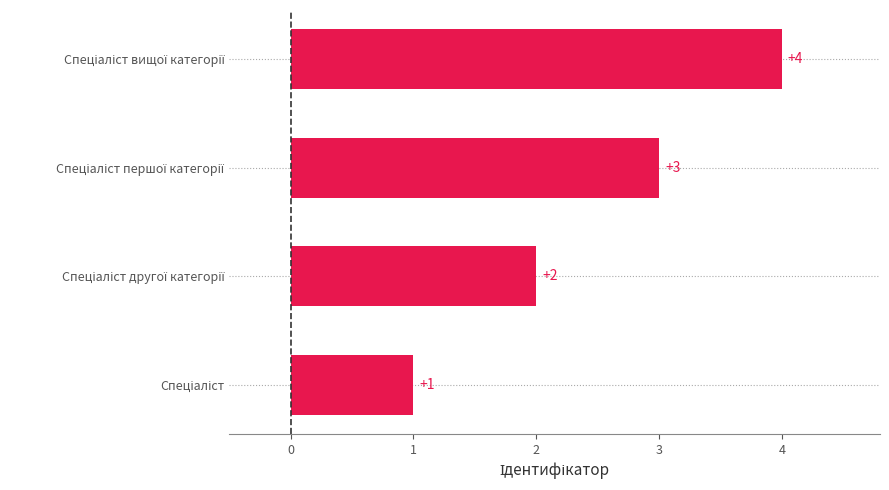

Count the values in the range 2 to 4.

3